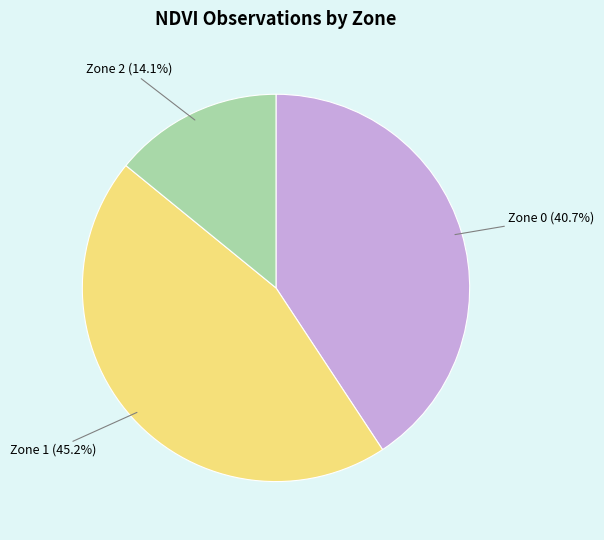

What is the smallest slice in the pie chart?

Zone 2